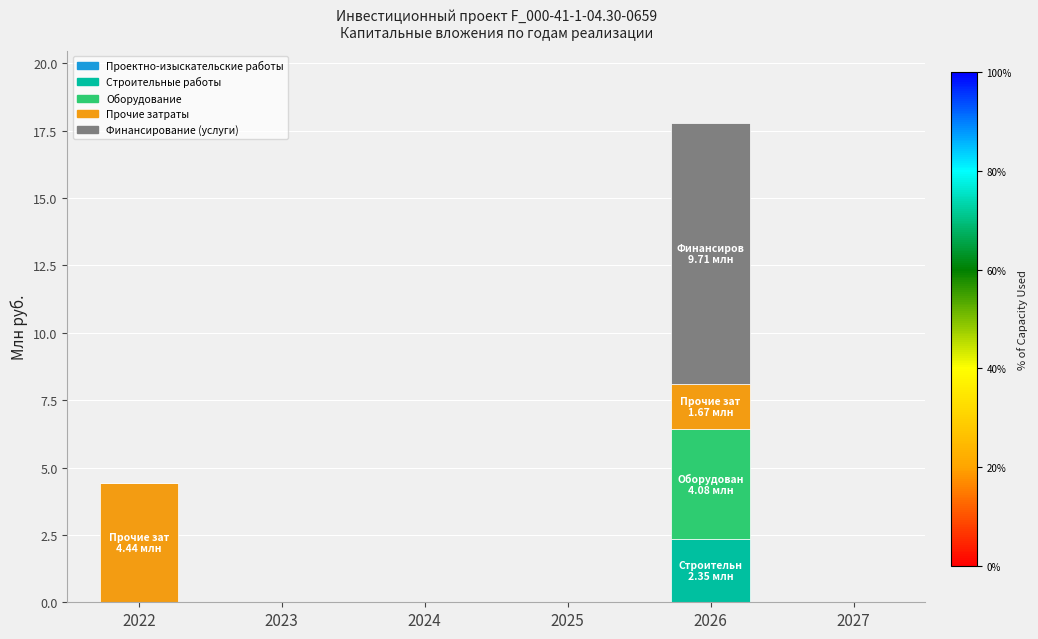

What is the highest value of the Строительные работы series?

2.3